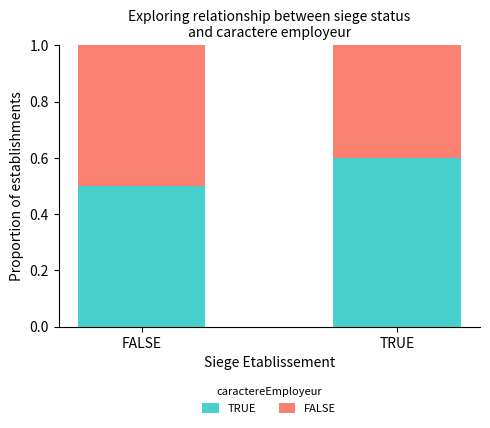

What is the average value of the TRUE series?

0.6